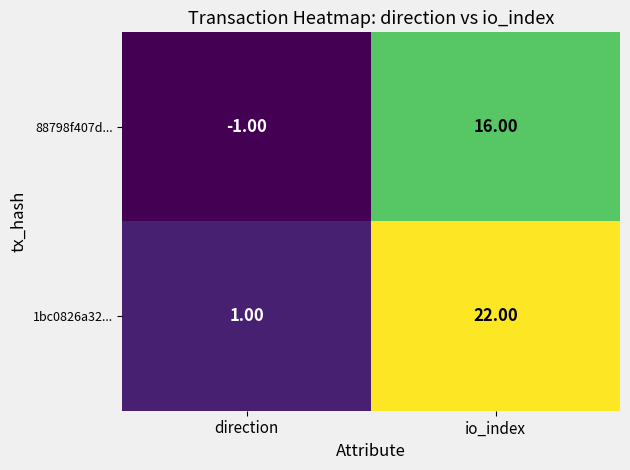

At which label is 88798f407d... closest to 7?

direction